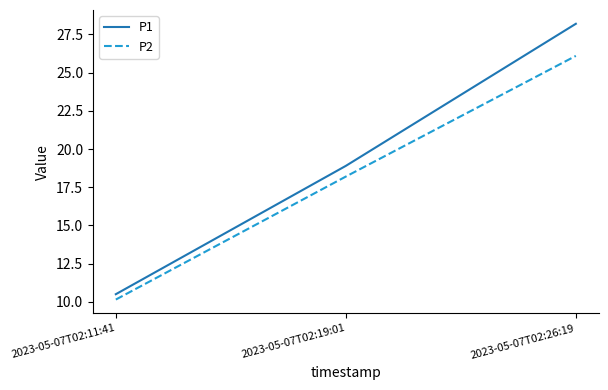

What position from the left is 2023-05-07T02:26:19?

3